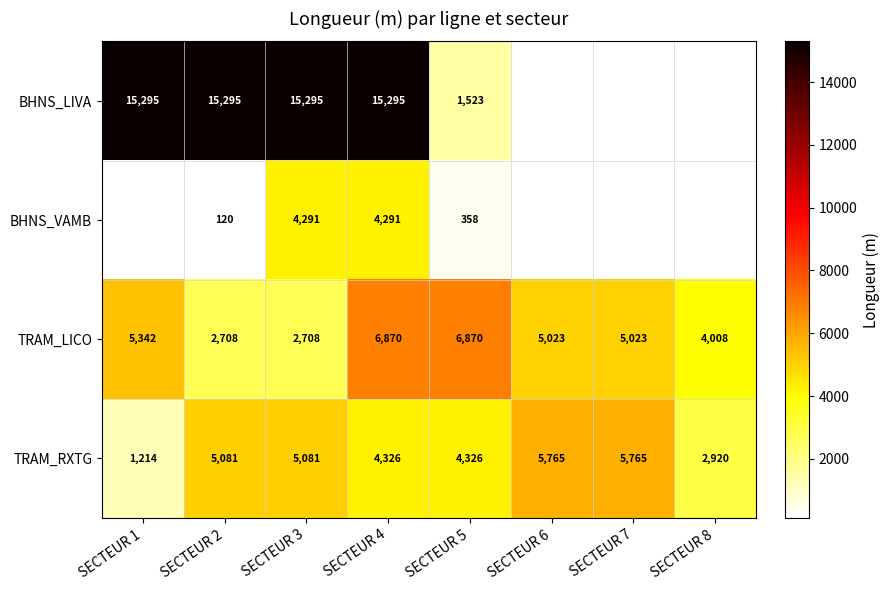

Between SECTEUR 4 and SECTEUR 8, which series saw the biggest shift?

TRAM_LICO